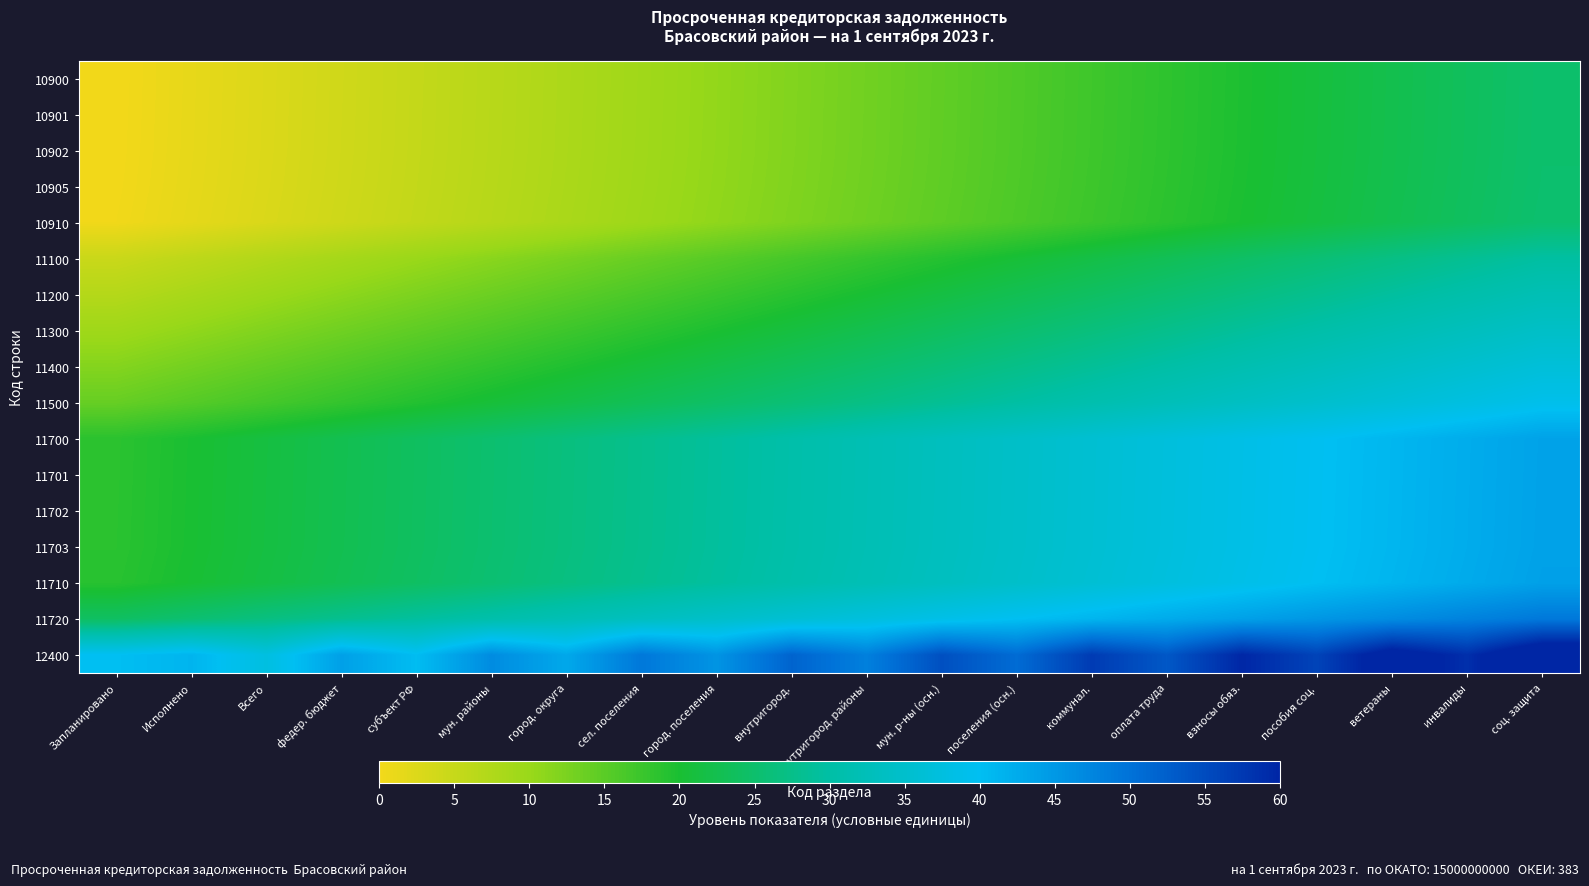

Between оплата труда and Исполнено, which is larger?

оплата труда